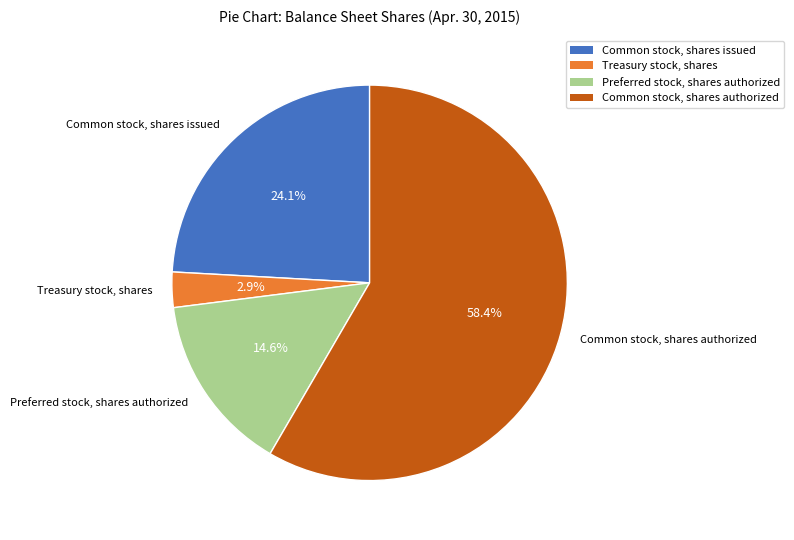

To the nearest percent, what is the average slice percentage?

25%